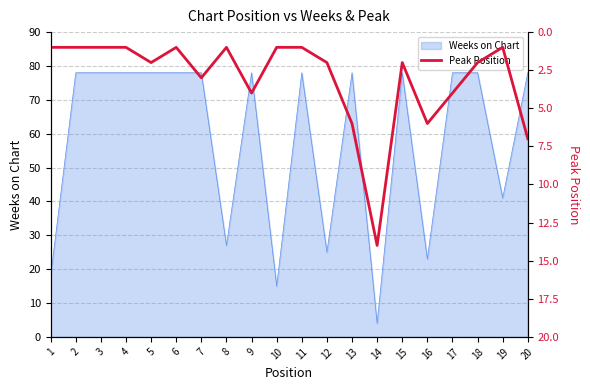

Which label corresponds to the largest value in the chart?

14